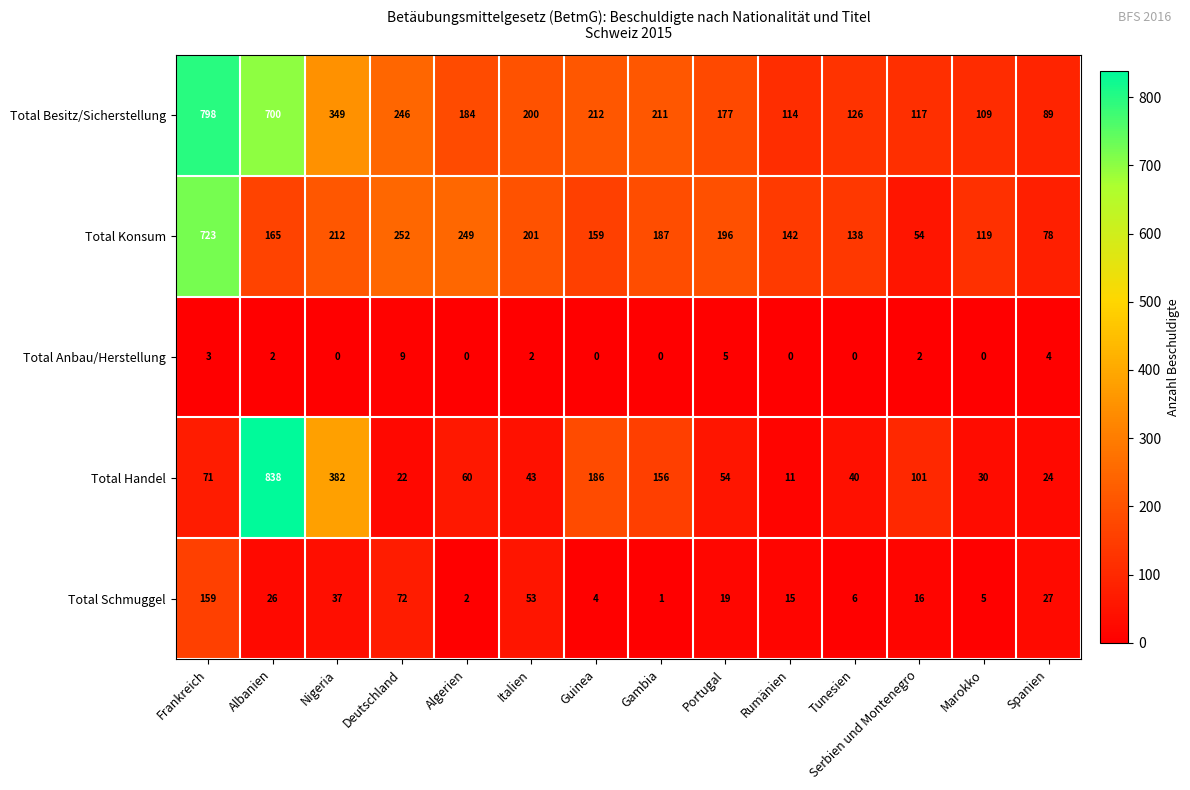

What is the maximum value shown in the chart?

838